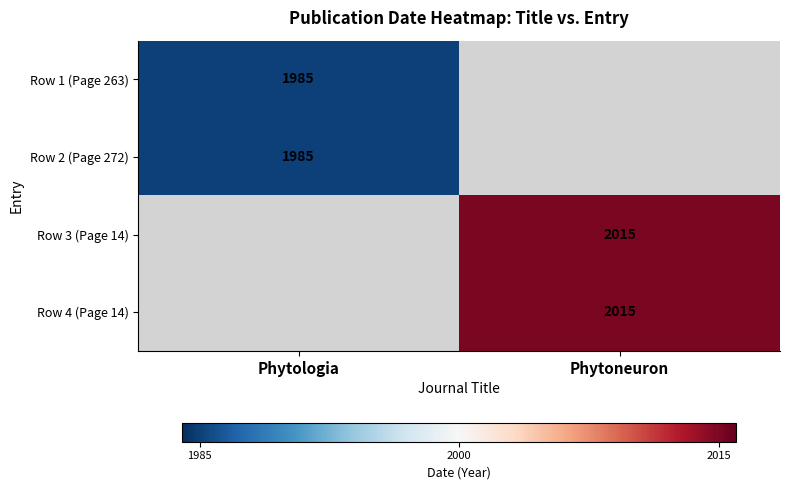

Is it true that Row 3 (Page 14) equals 2015 at Phytoneuron?

True